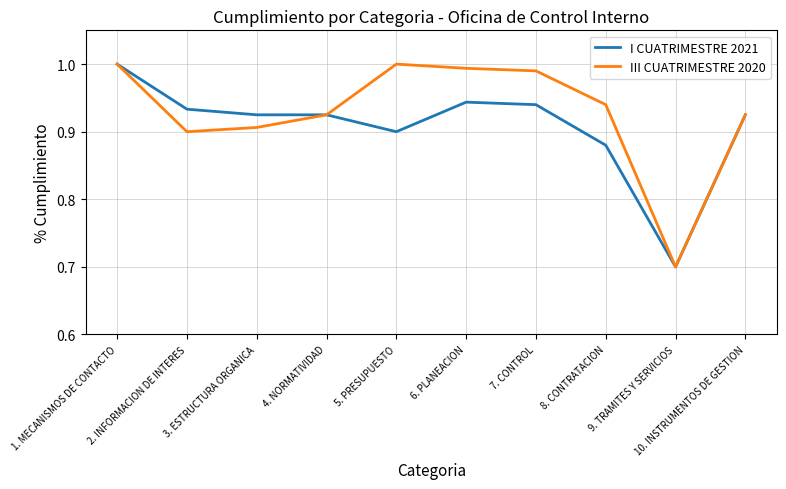

Which series has the largest total across all categories?

III CUATRIMESTRE 2020